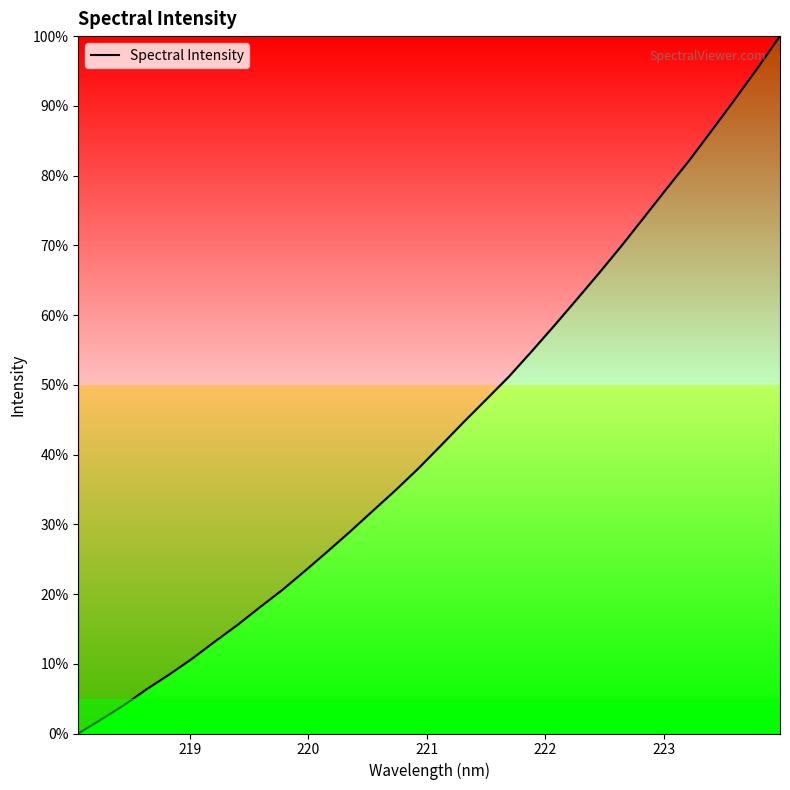

What is the greatest value displayed?

100.0